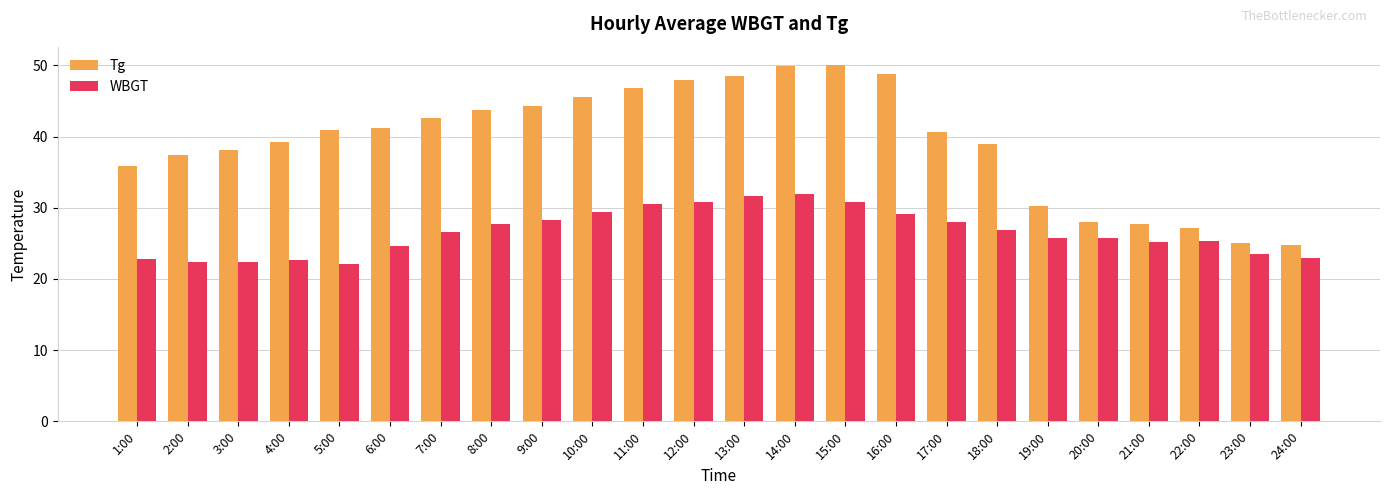

At how many categories does at least one series exceed 34?

18